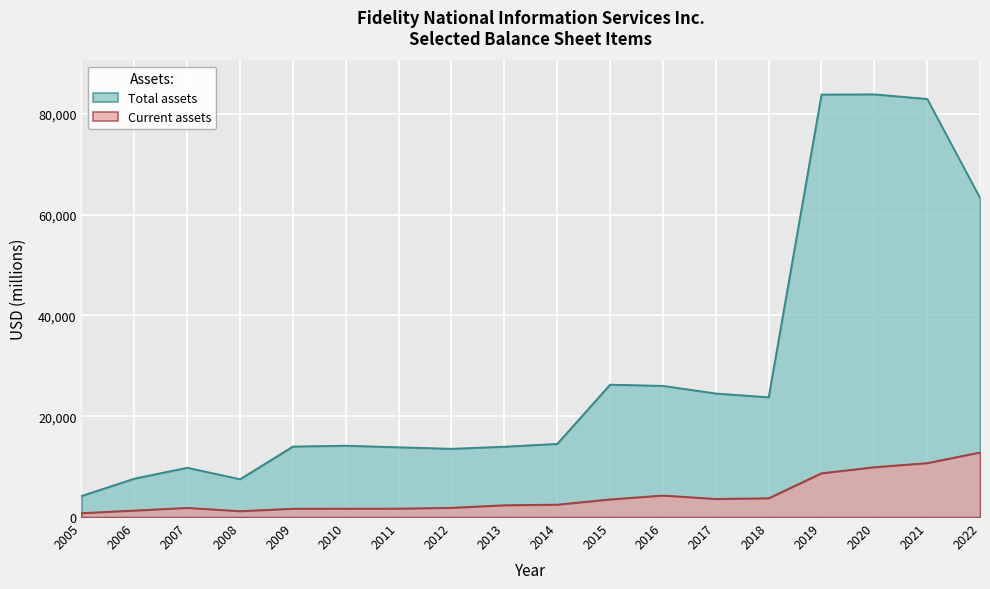

Reading left to right, list all the values displayed in this chart.

Current assets: 791	1301	1829	1180	1666	1673	1683	1844	2352	2473	3511	4282	3606	3733	8692	9898	10708	12818
Total assets: 4189	7631	9795	7514	13998	14162	13848	13550	13960	14521	26269	26031	24517	23770	83806	83842	82931	63278